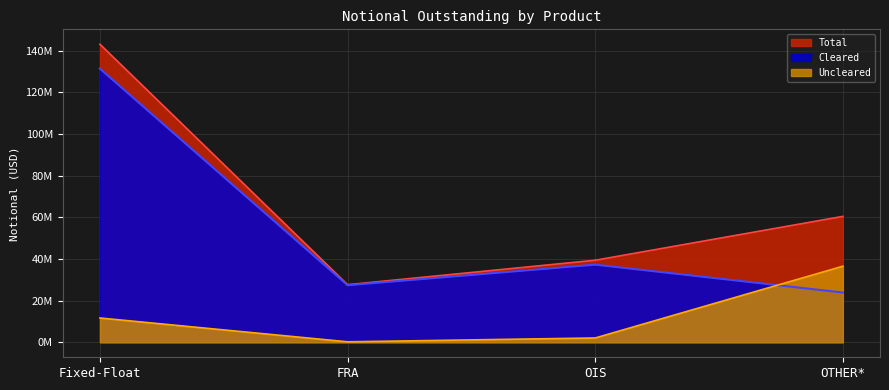

At which category does Cleared reach its first local peak?

OIS